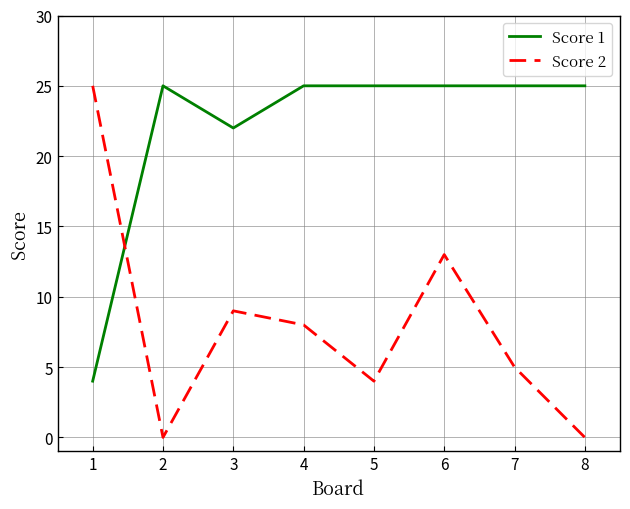

True or false: Score 1 has a value of 43 at 2.

False